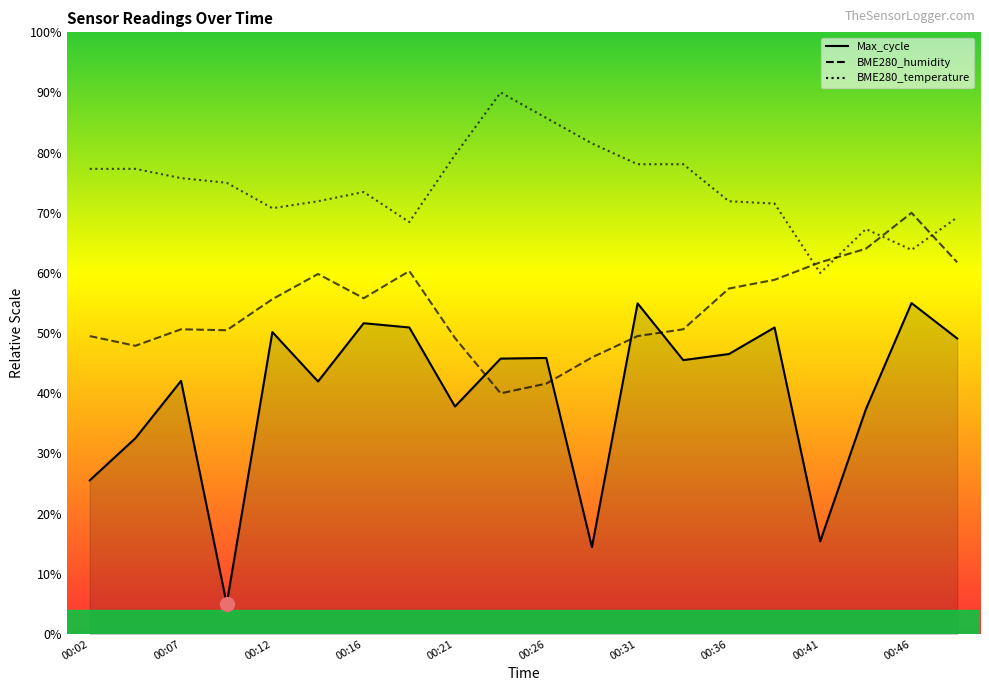

What is the minimum value shown in the chart?

5.0